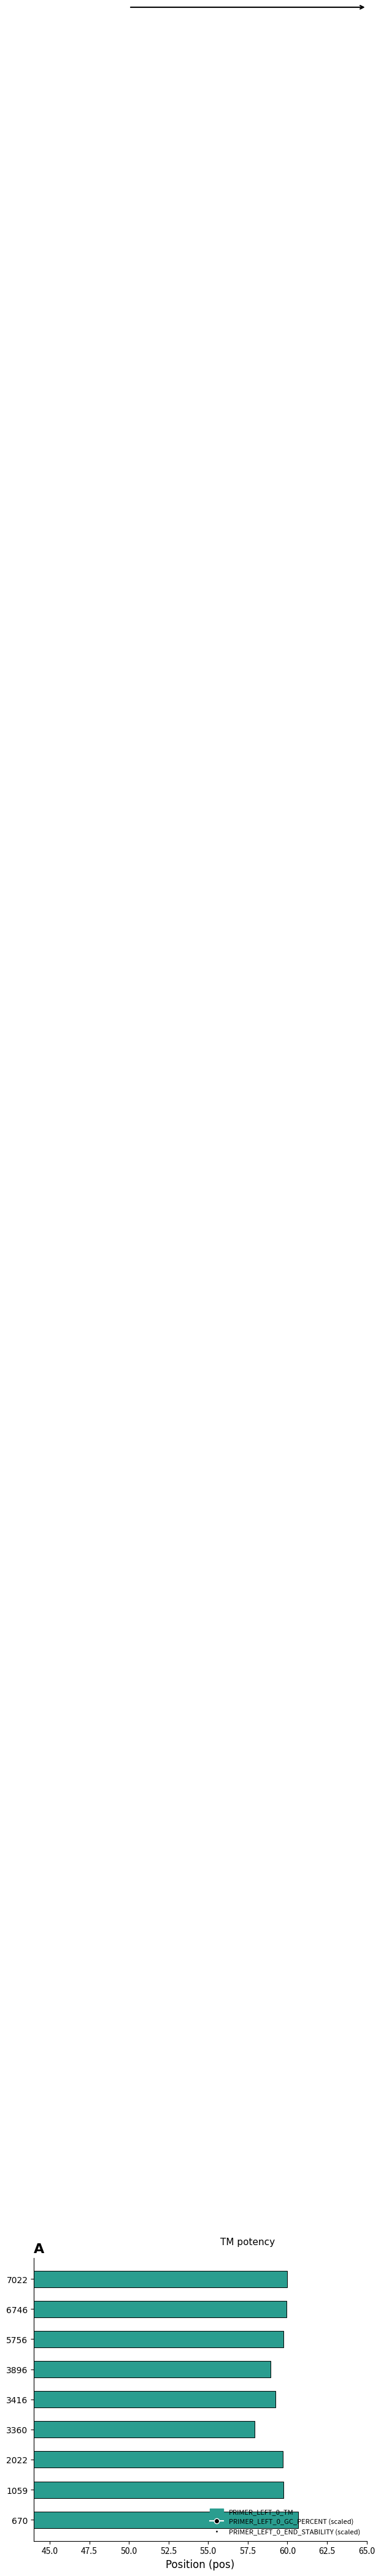

What are all the series names shown in the legend?

PRIMER_LEFT_0_TM, PRIMER_LEFT_0_GC_PERCENT, PRIMER_LEFT_0_END_STABILITY